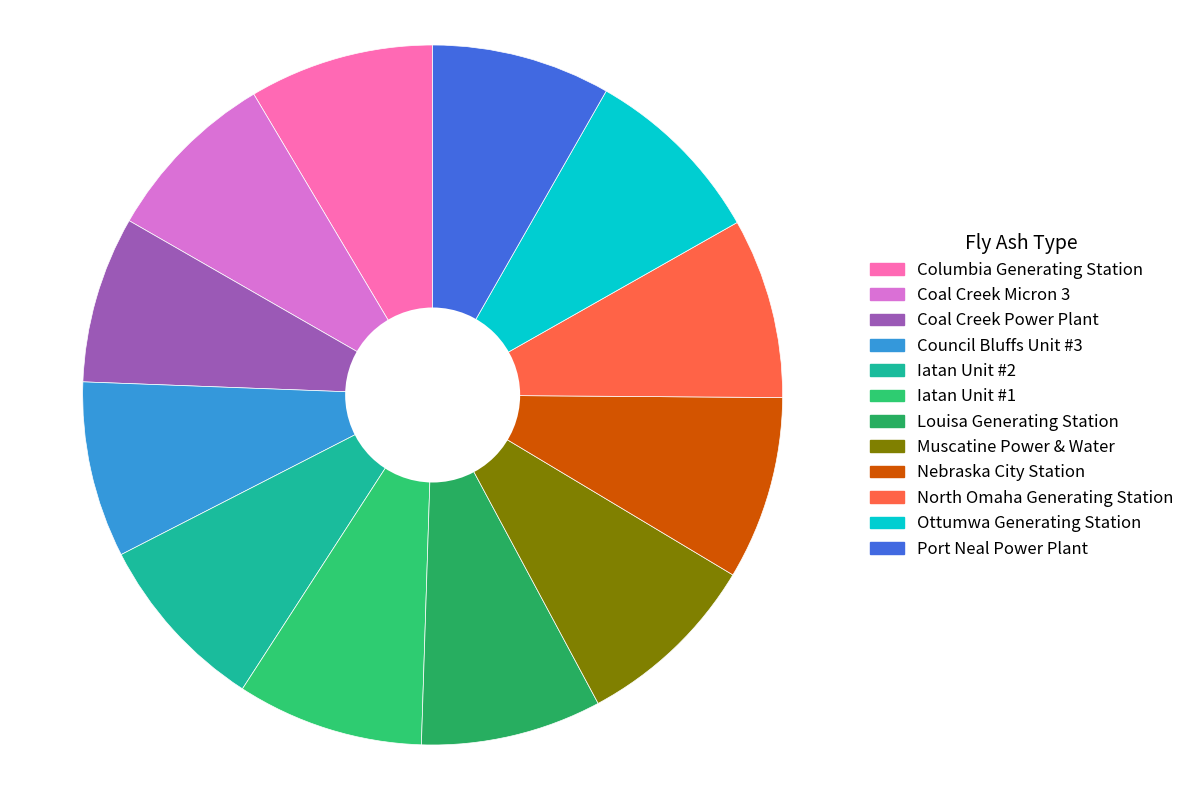

Which category has the smallest portion of the pie?

Coal Creek Power Plant